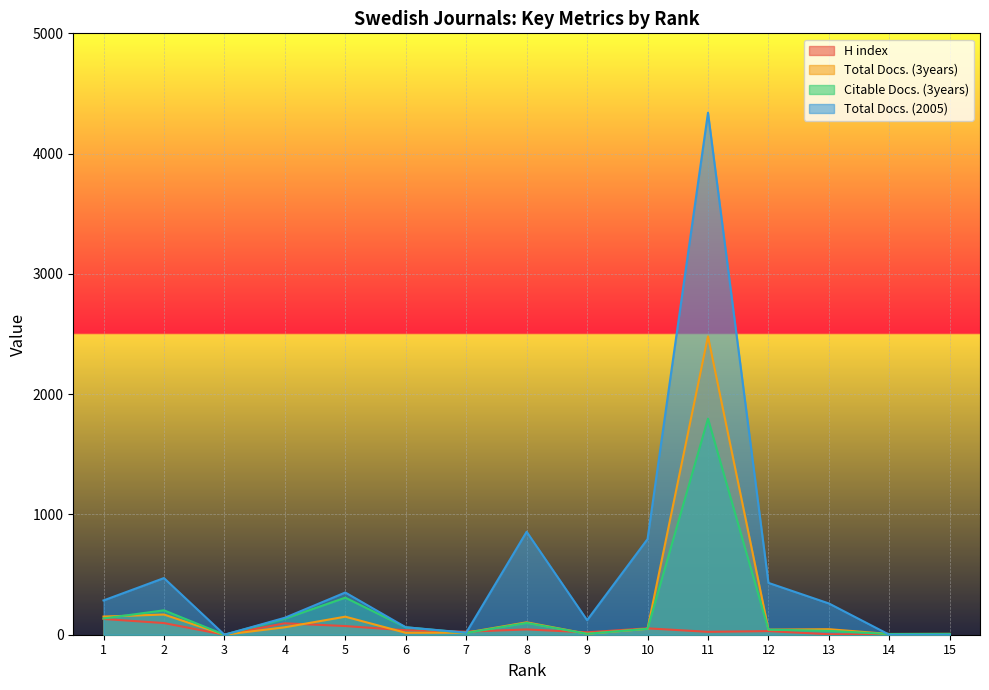

The value of Total Docs. (3years) at 13 is 46. True or false?

True